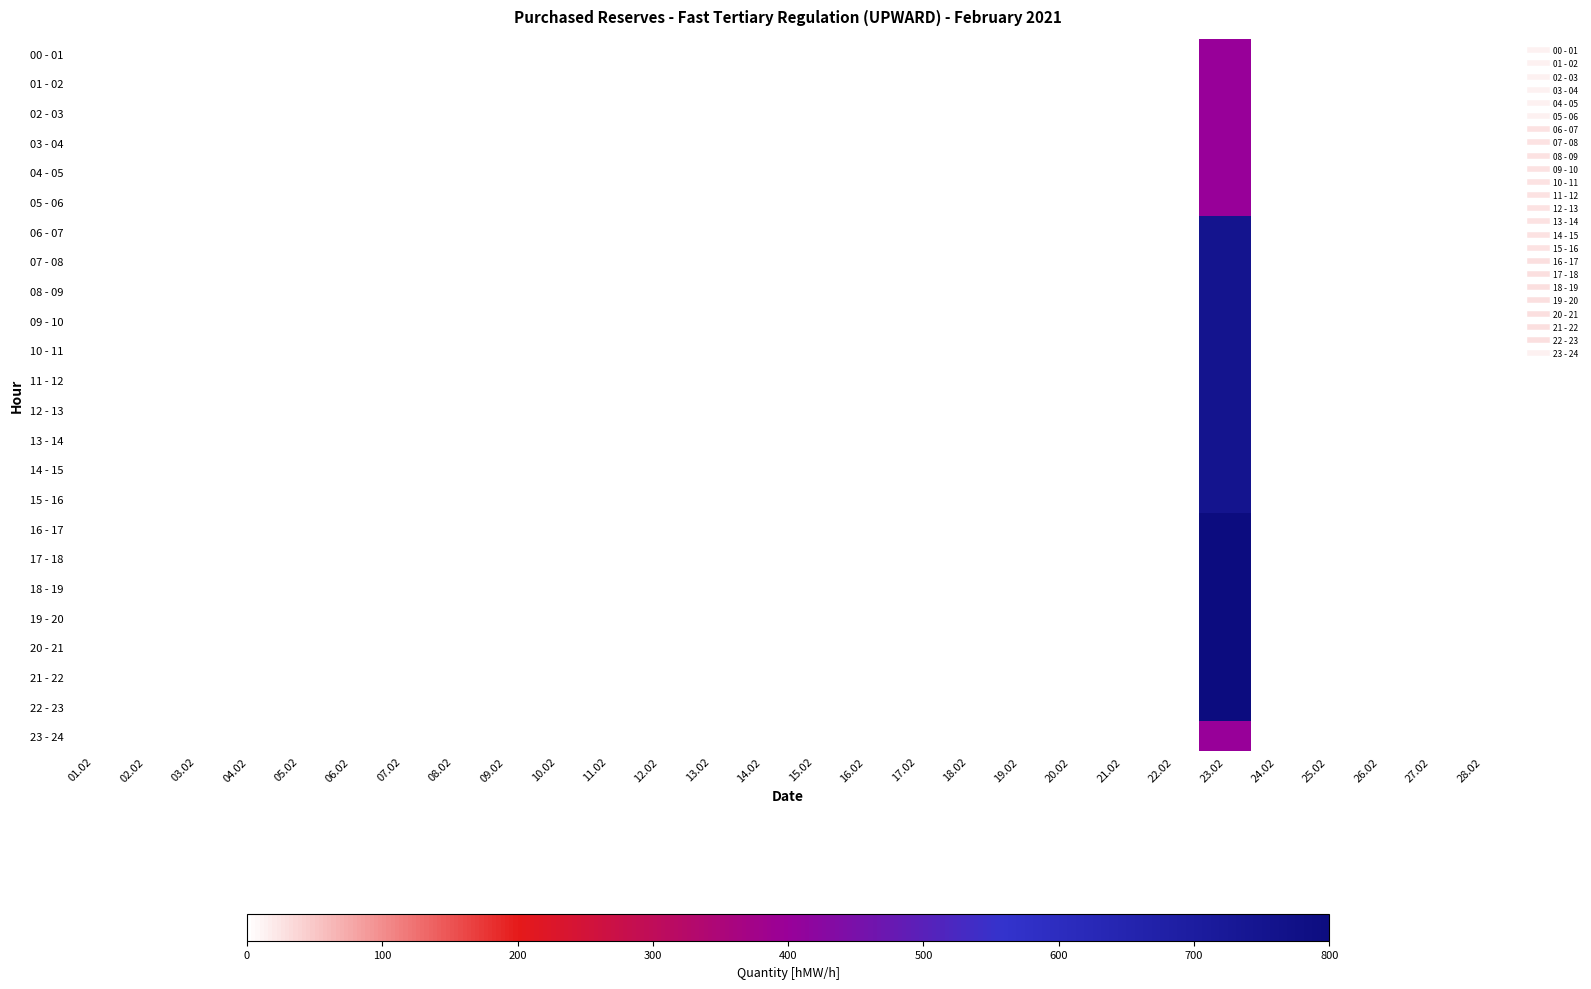

Count the number of categories in the chart.

28